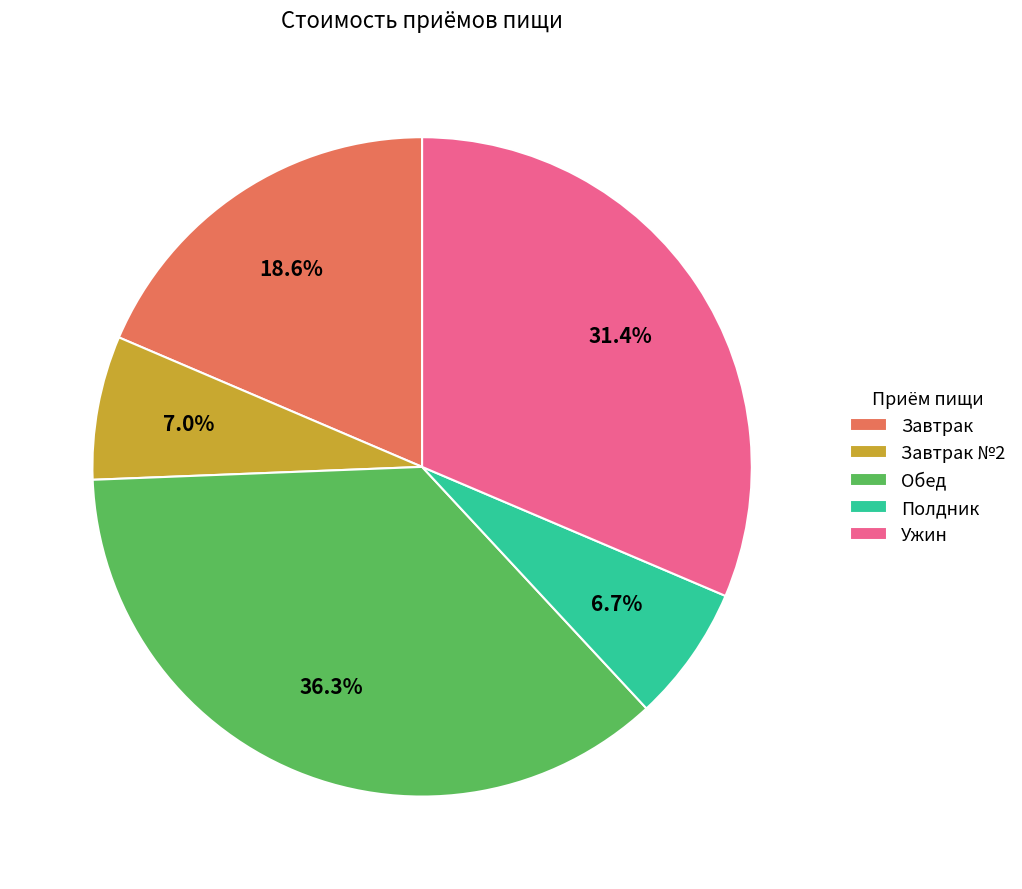

To the nearest percent, what is the difference between the Обед and Ужин slice percentages?

5%